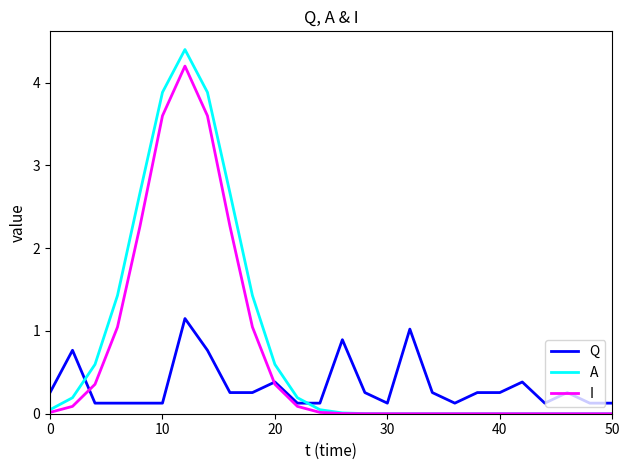

Which series has the largest range (max minus min)?

A